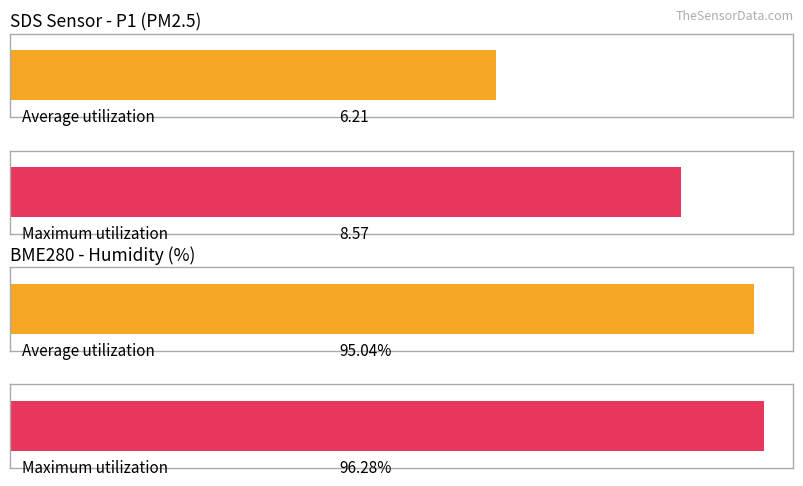

Does the chart contain stacked bars?

No